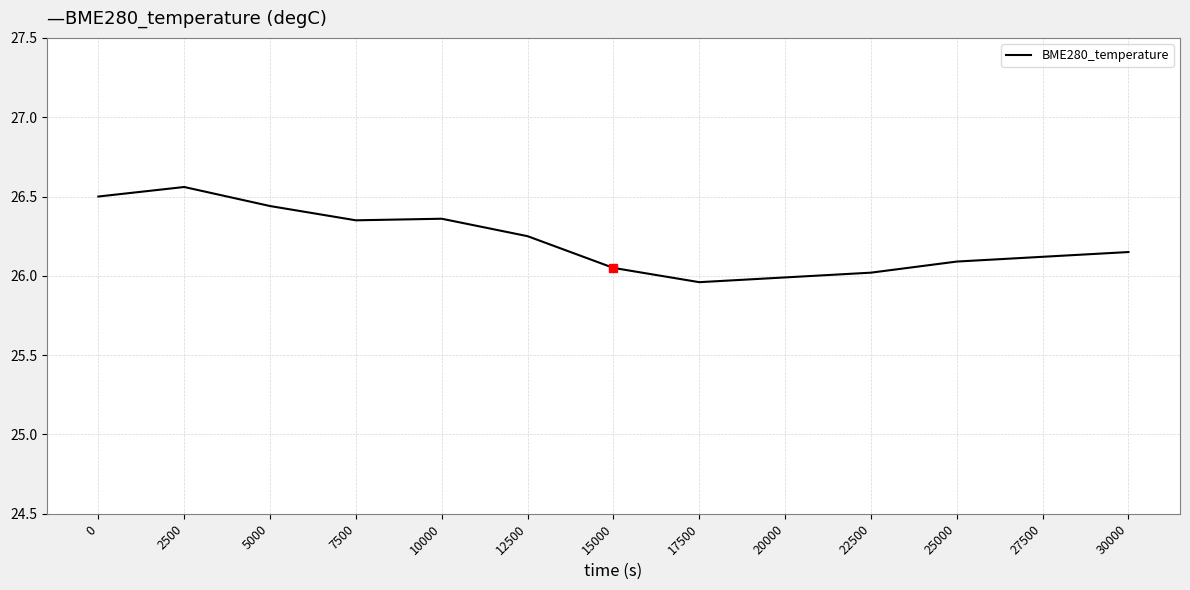

What is the difference between the maximum and second lowest values?

0.6